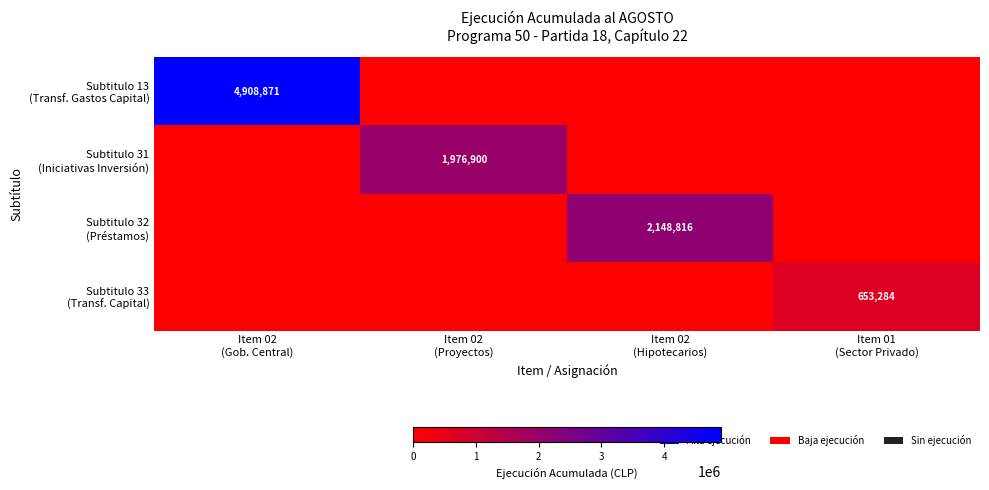

At which label does Subtitulo 33 (Transf. Capital) reach its peak?

Item 01 (Sector Privado)